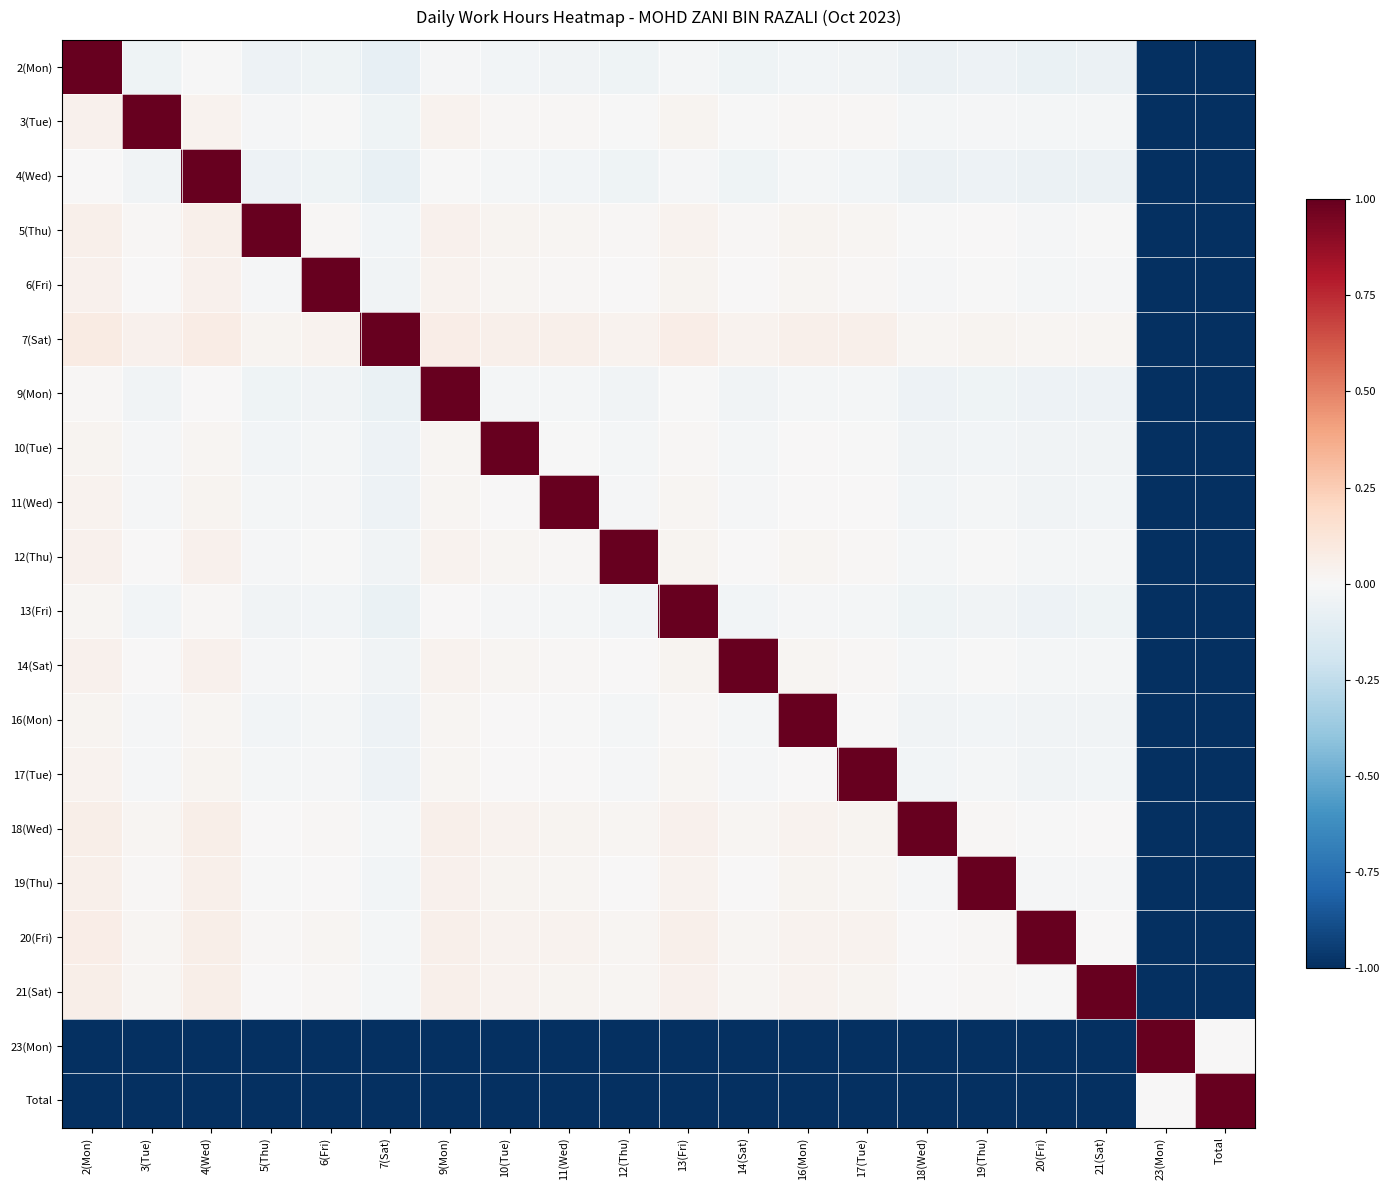

What is the difference between the highest and lowest values at Total?

2.0